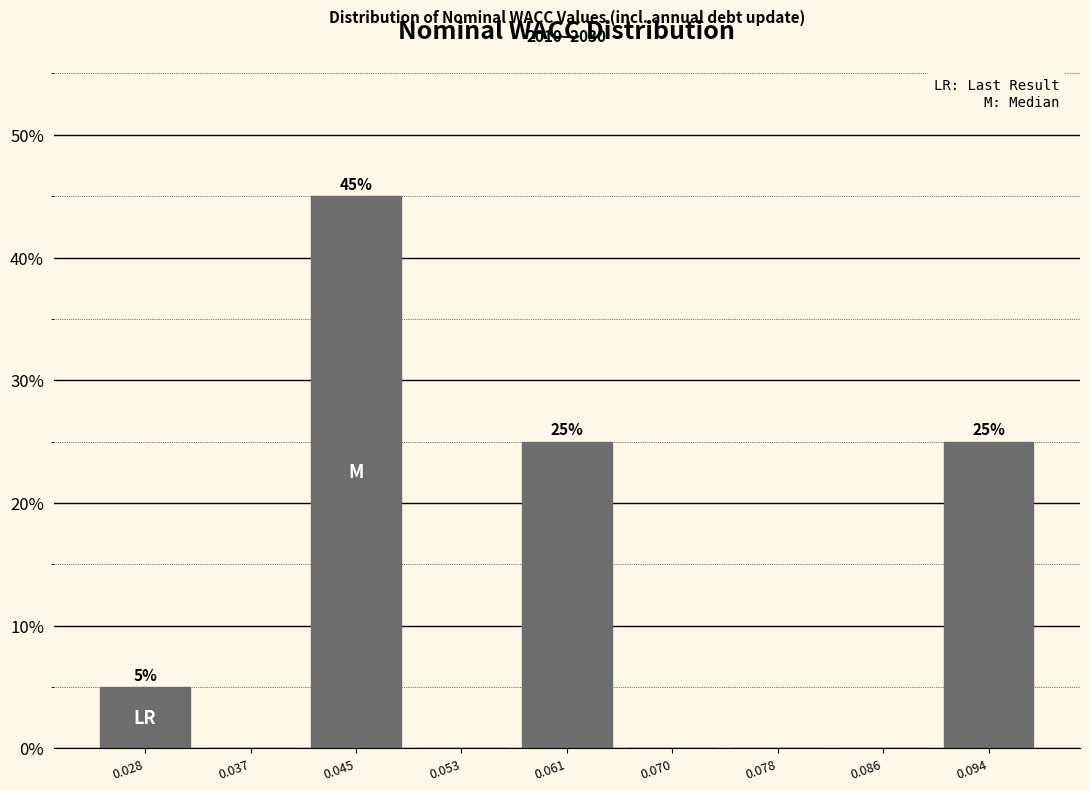

Over which range of the x-axis is the bar tallest?

0.041 to 0.049